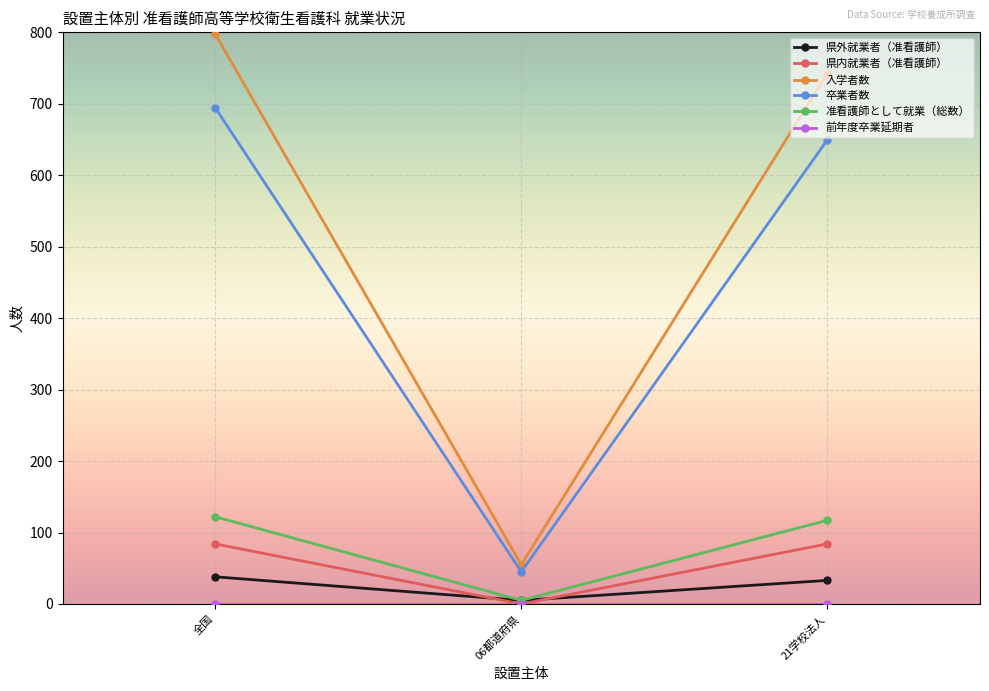

Is it true that 准看護師として就業（総数） equals 5 at 06都道府県?

True